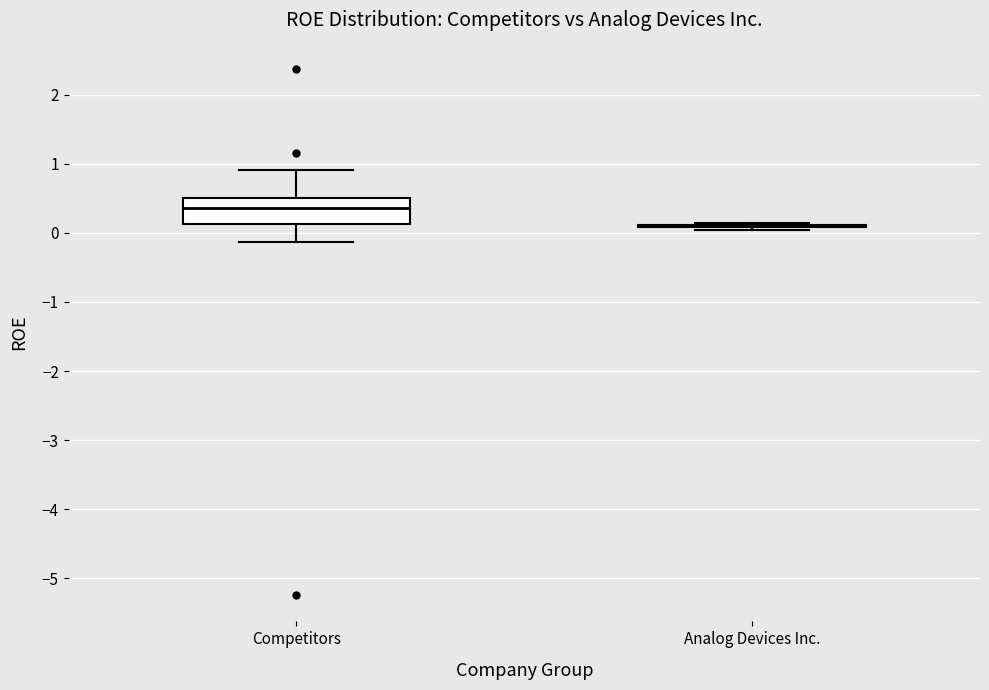

Reading left to right, transcribe this box plot: for each box, give where its median line is, the range the box spans, and where its two whiskers end, as read against the y-axis. The values are not printed on the chart, so give them approximately, as read against the axis.

Competitors: median 0.4, box 0.1 to 0.5, whiskers -0.1 to 0.9
Analog Devices Inc.: box collapsed to a line at 0.1, whiskers 0.0 to 0.1